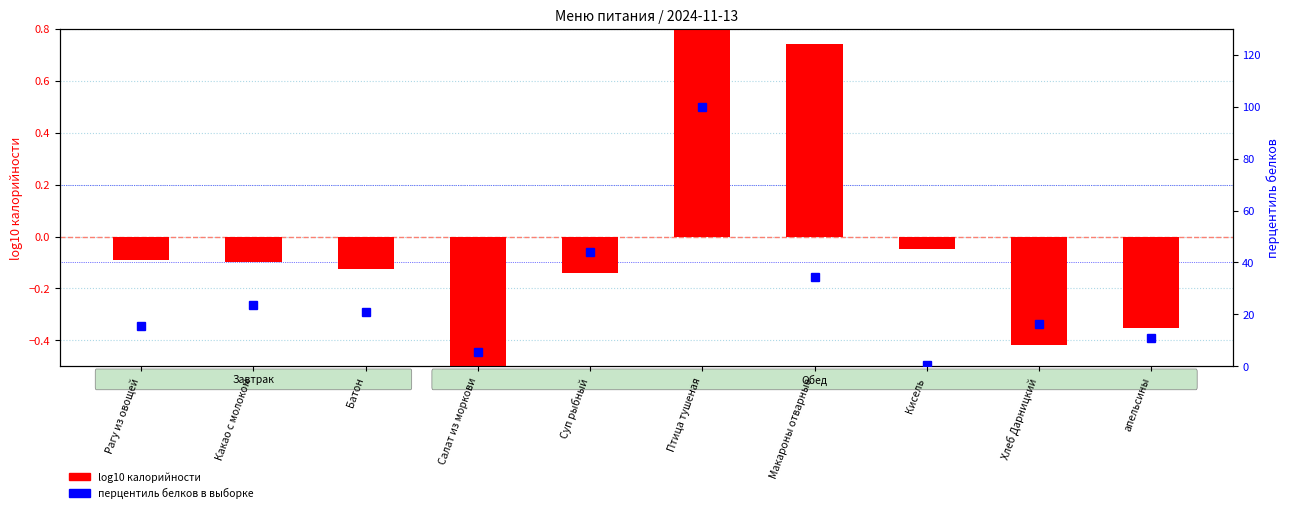

Which series has the largest range (max minus min)?

% белки